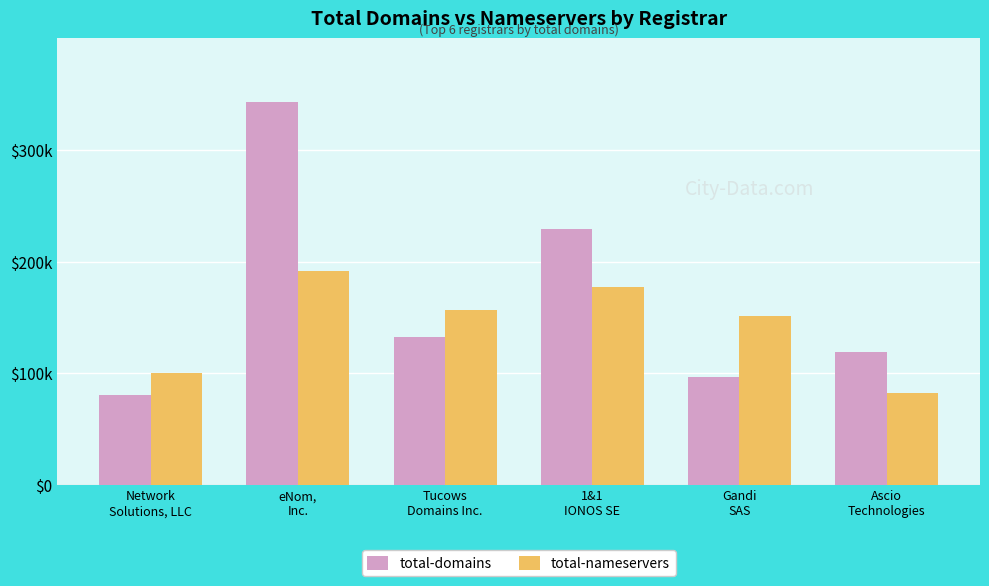

What are all the series names shown in the legend?

total-domains, total-nameservers